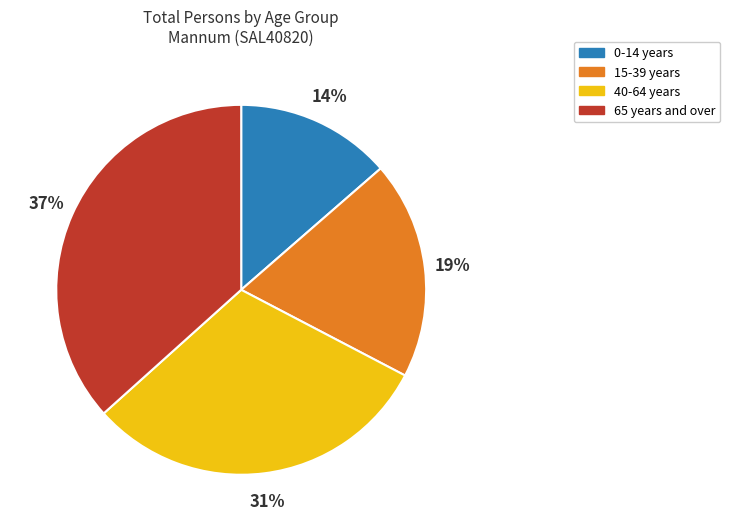

To the nearest percent, what is the difference between the 15-39 years and 40-64 years slice percentages?

12%